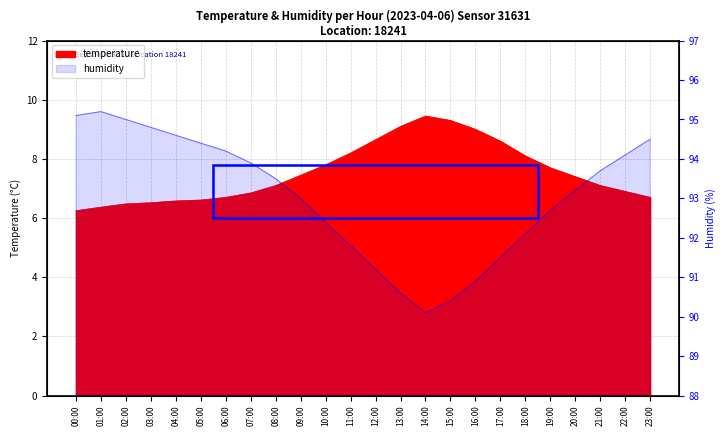

How many series are shown in this chart?

2